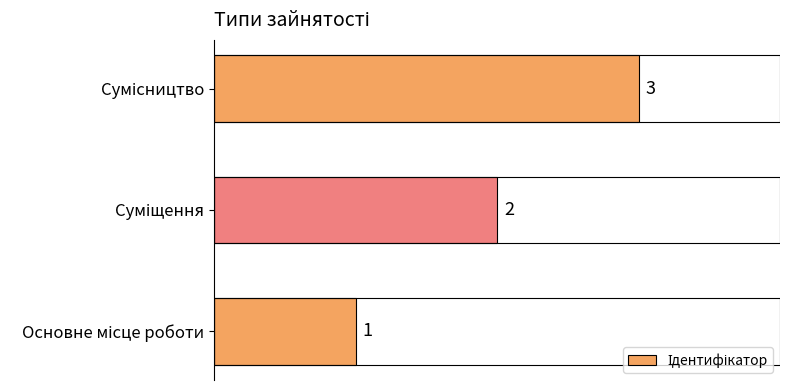

Are the bars grouped side by side (vs. stacked)?

No